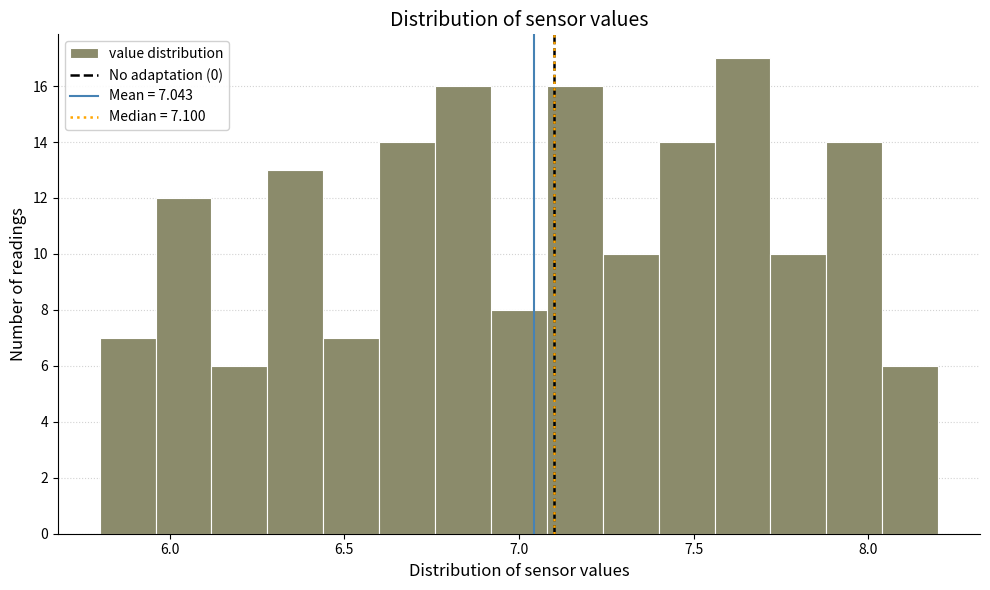

Read against the x-axis, roughly where is the centre of the tallest bar?

7.65